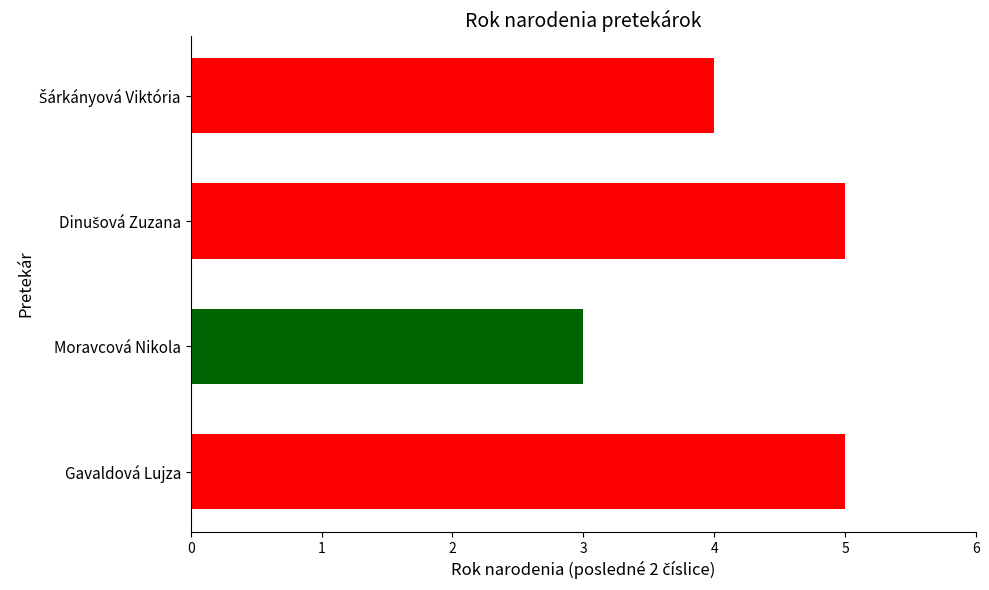

Count the number of data series in this chart.

1